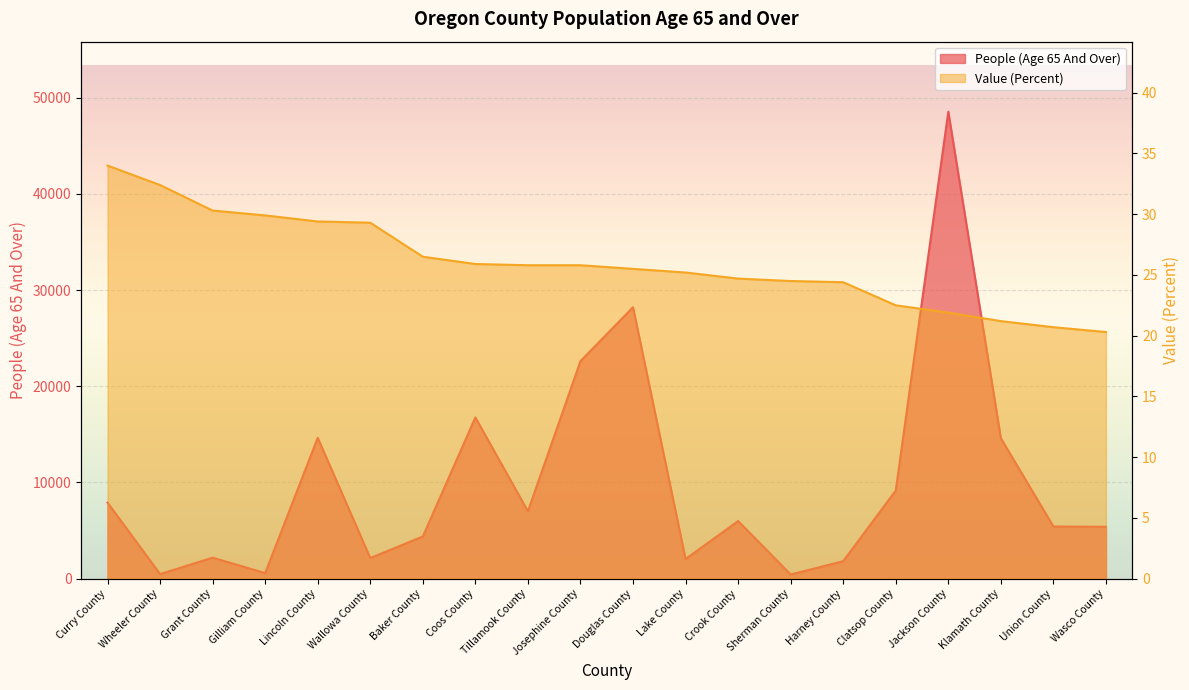

True or false: People (Age 65 And Over) and Value (Percent) cross at least once.

False